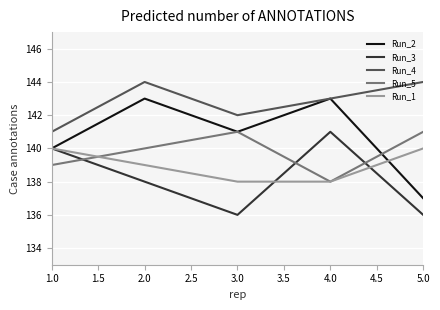

What position from the left is 3.0?

3